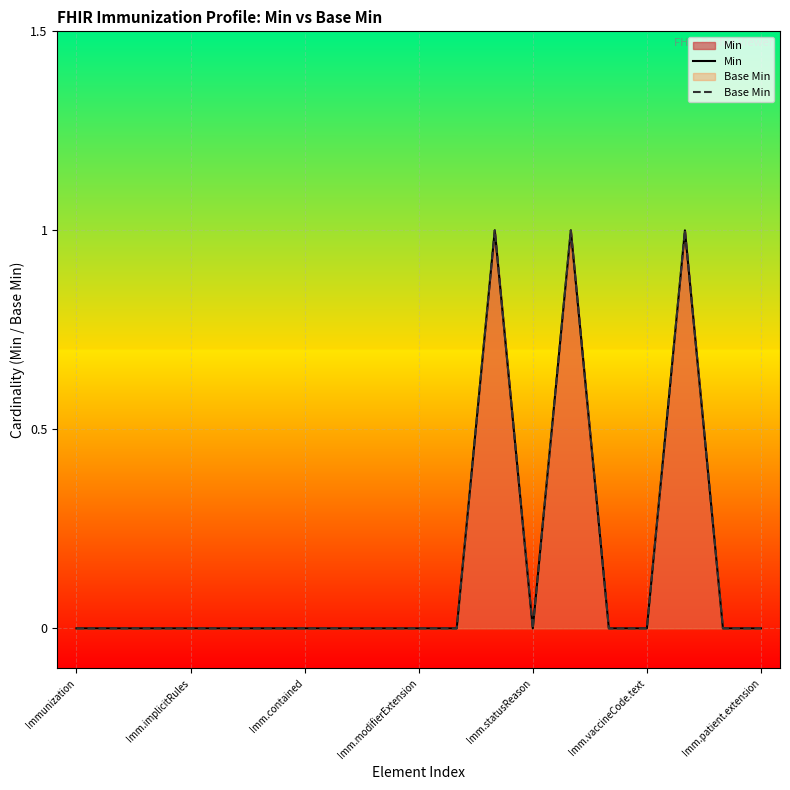

At which category does Base Min reach its first local valley?

Imm.statusReason